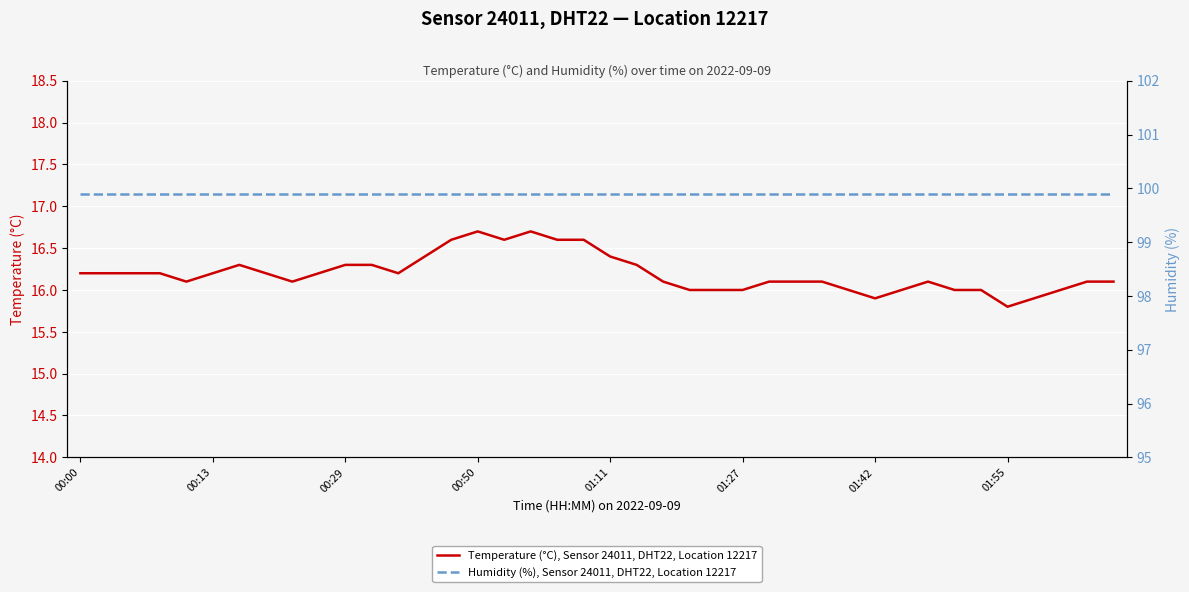

What is the maximum value for Temperature (°C), Sensor 24011, DHT22, Location 12217?

16.7